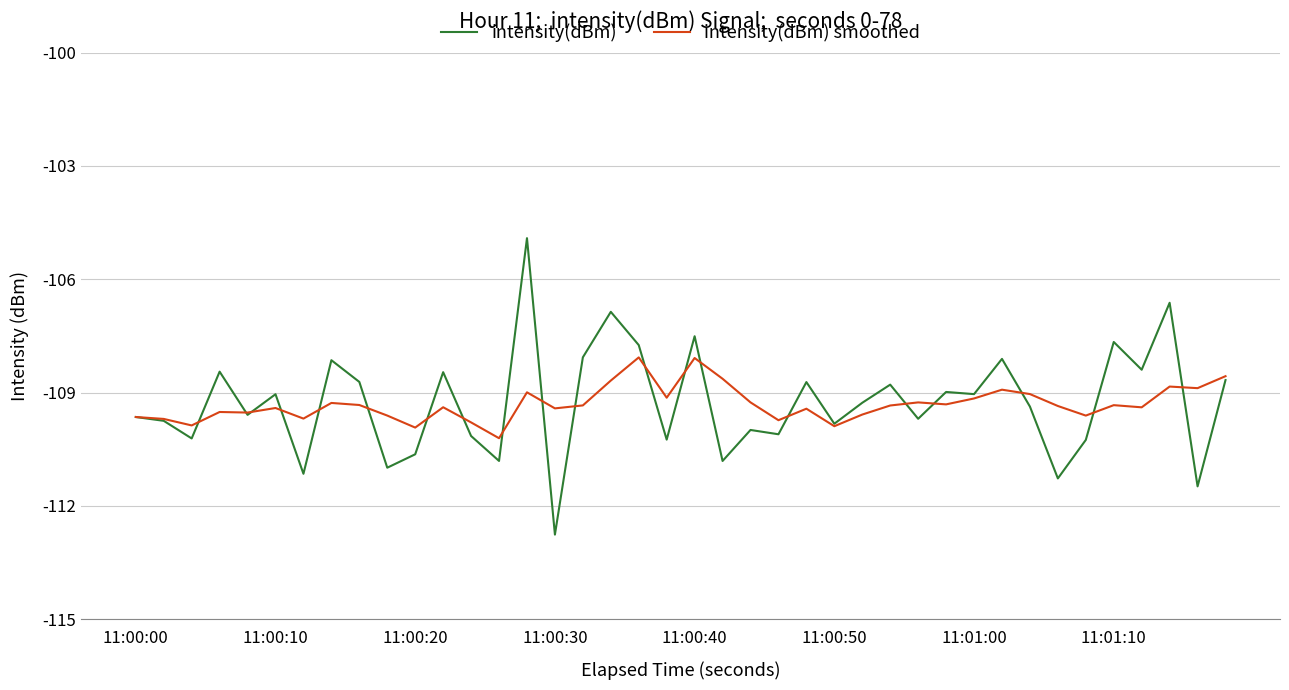

Rank the series by their maximum value, from highest to lowest.

intensity(dBm), intensity(dBm) smoothed